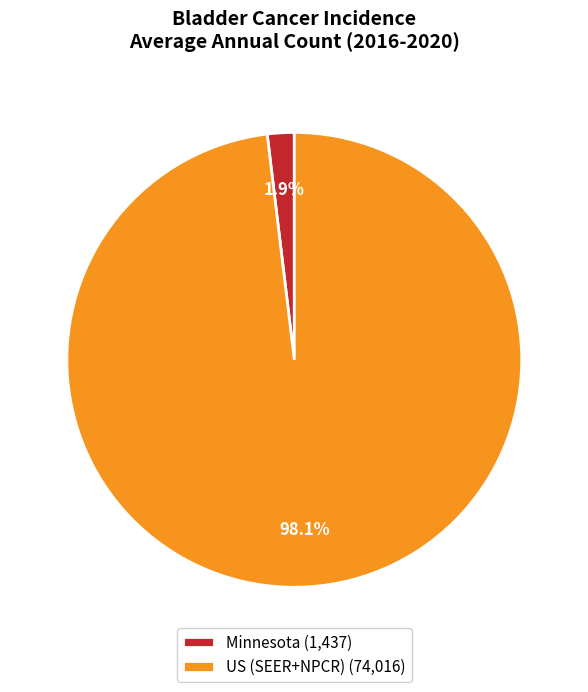

How many segments does this pie chart have?

2